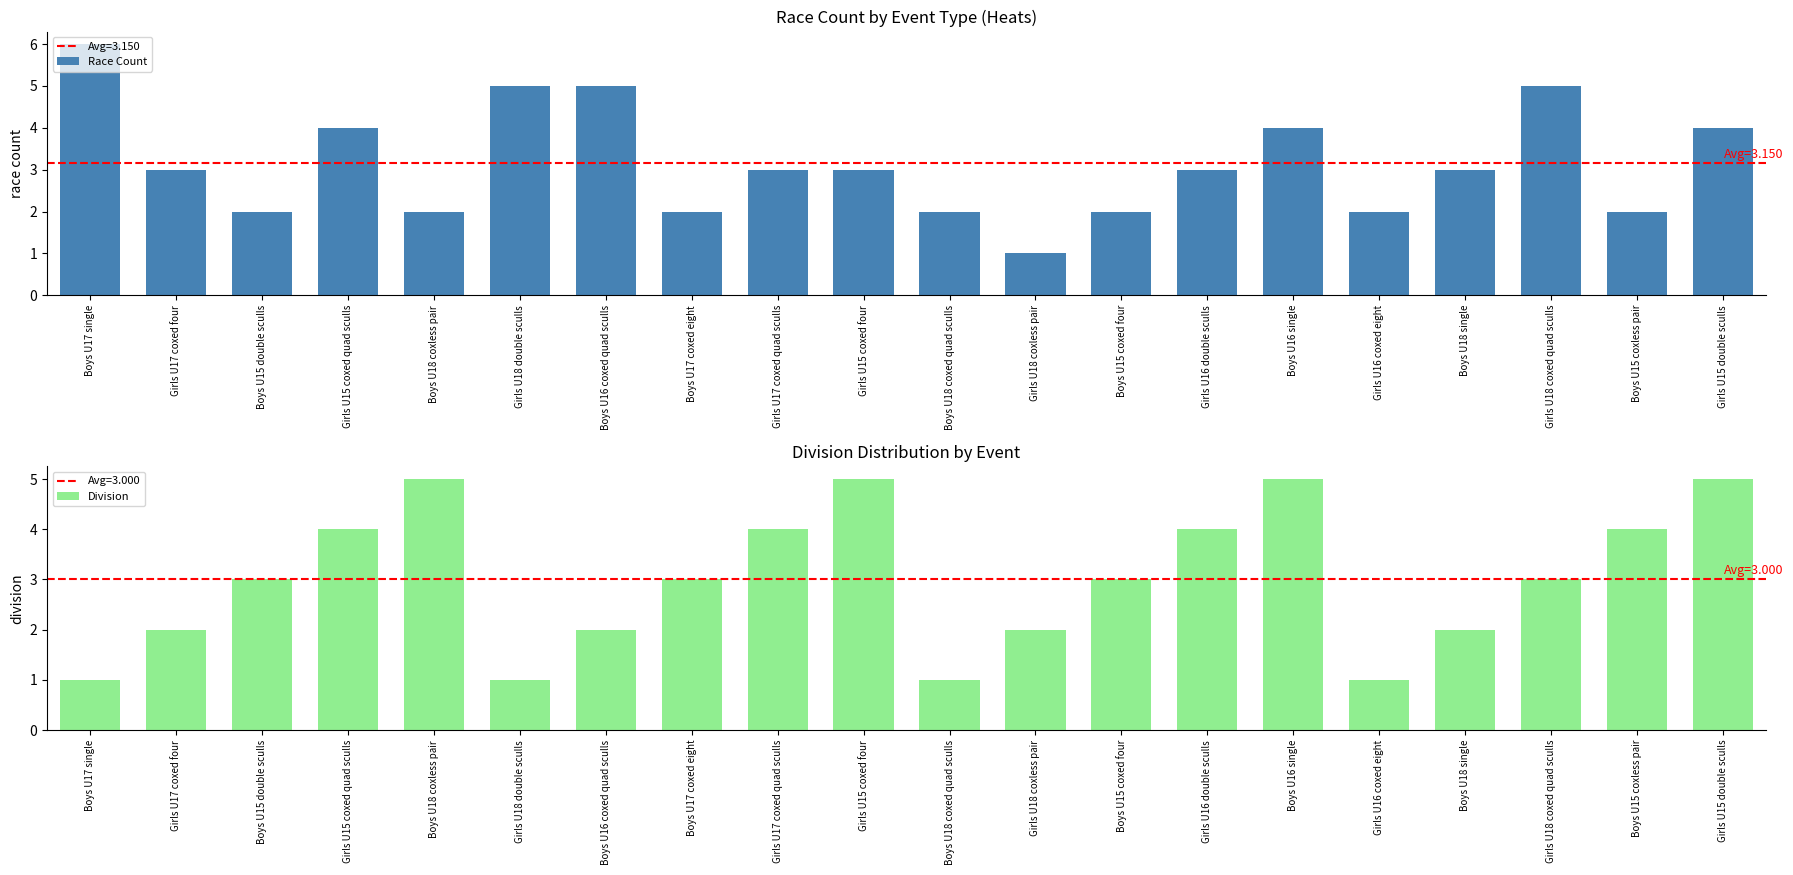

Rank the series by their average value, from lowest to highest.

Division, Race Count